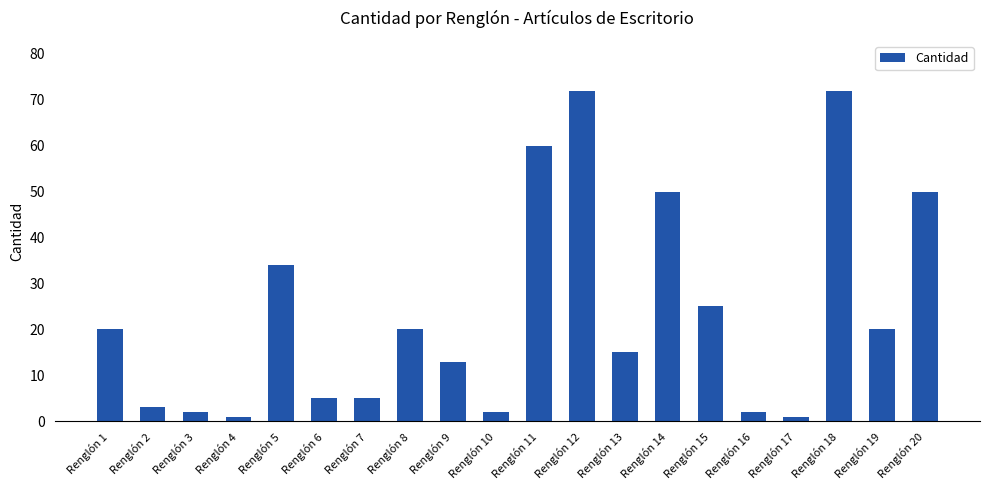

Reading right to left, transcribe all the data shown in this chart.

50	20	72	1	2	25	50	15	72	60	2	13	20	5	5	34	1	2	3	20